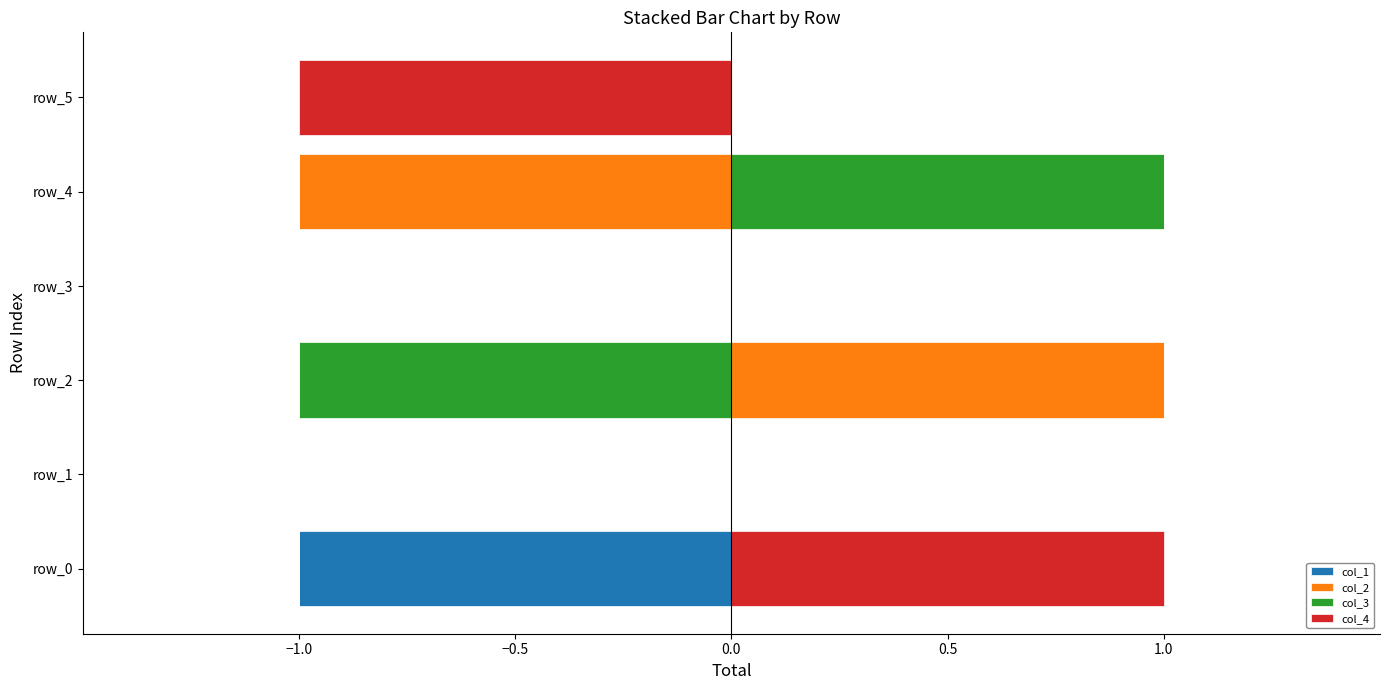

How many bars are there in each group?

4